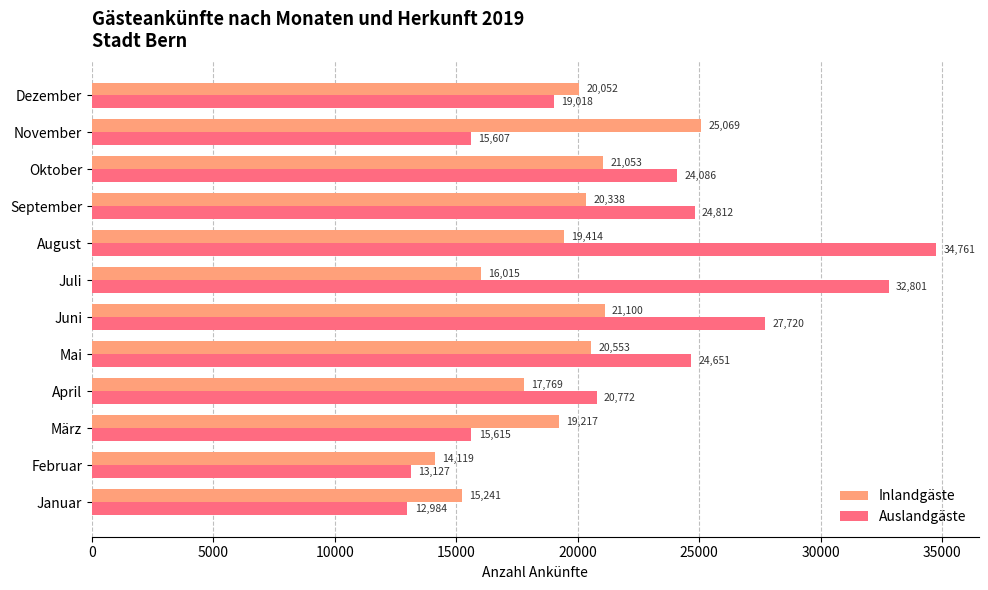

Which series has the widest spread of values?

Auslandgäste